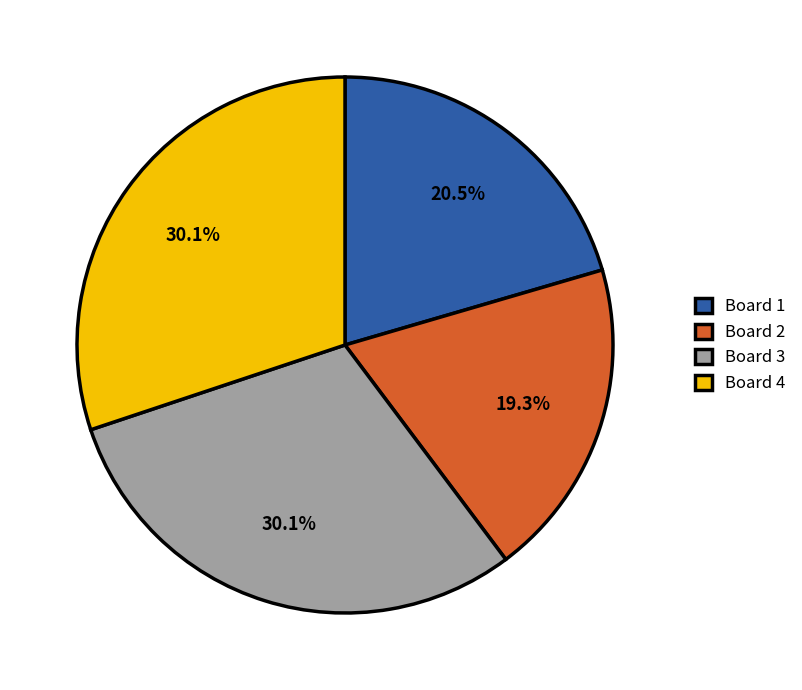

How many segments does this pie chart have?

4